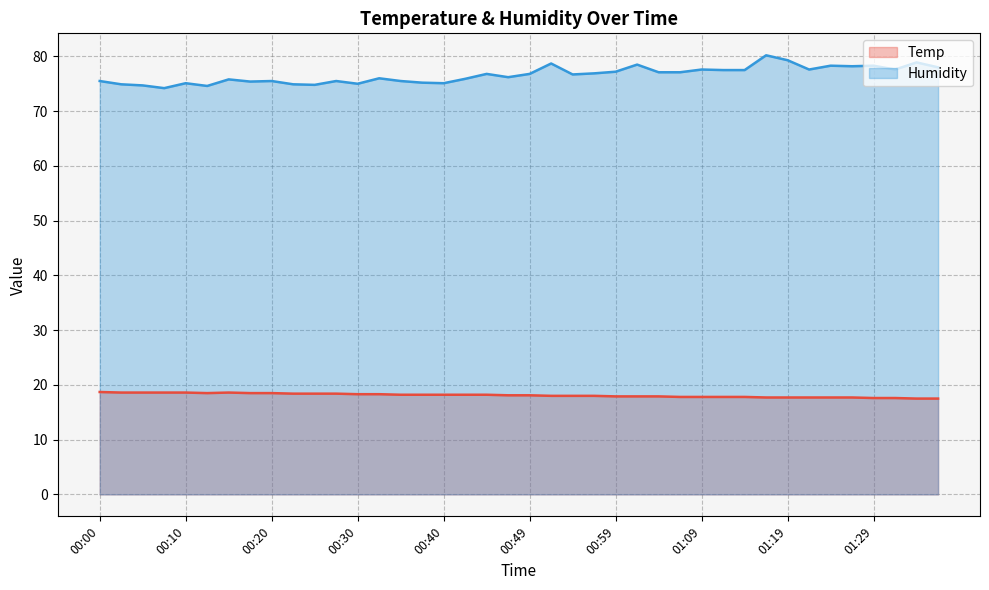

Rank the categories by Temp value from highest to lowest.

00:00, 00:03, 00:05, 00:08, 00:10, 00:15, 00:13, 00:17, 00:20, 00:22, 00:25, 00:27, 00:30, 00:32, 00:35, 00:37, 00:40, 00:42, 00:44, 00:47, 00:49, 00:52, 00:54, 00:57, 00:59, 01:02, 01:04, 01:07, 01:09, 01:11, 01:14, 01:16, 01:19, 01:21, 01:24, 01:26, 01:29, 01:31, 01:34, 01:36